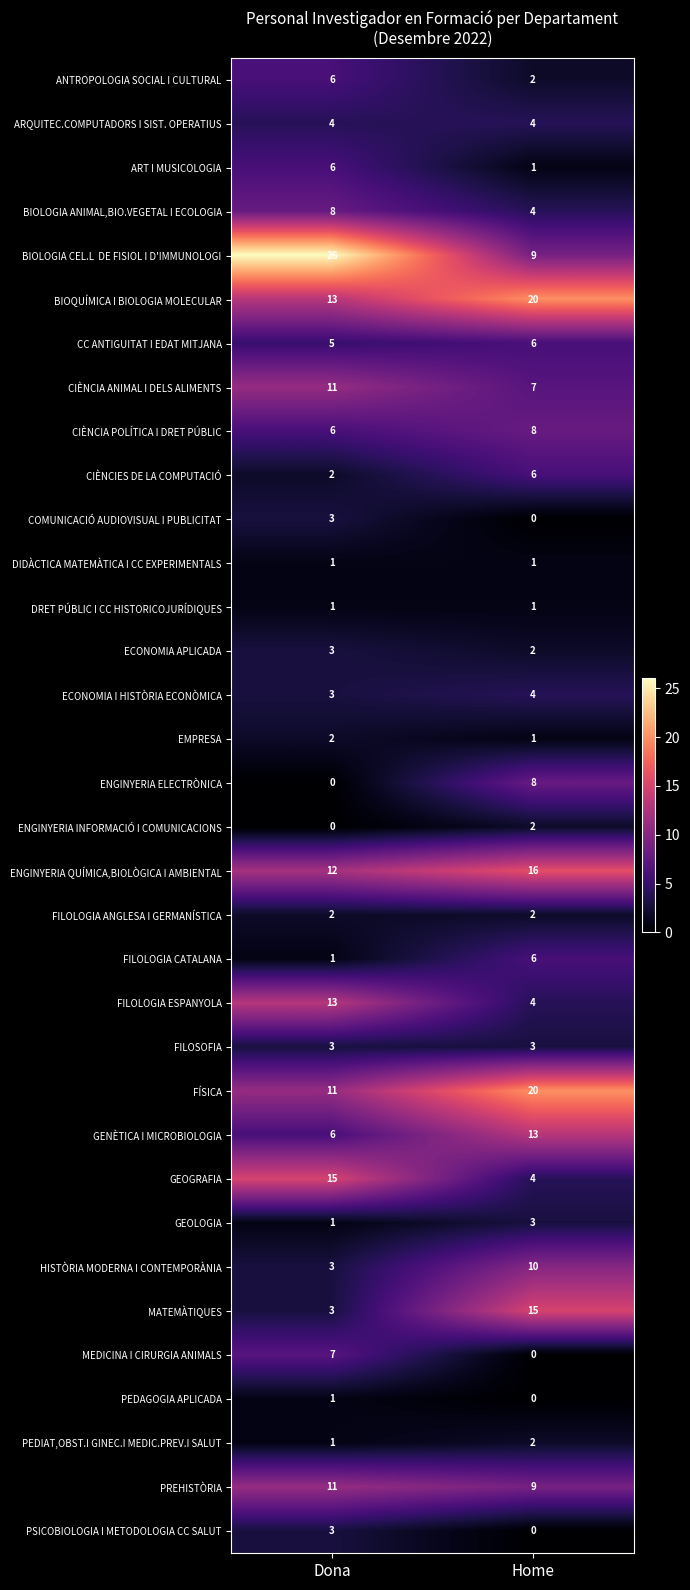

Which category has the highest value in the COMUNICACIÓ AUDIOVISUAL I PUBLICITAT series?

Dona